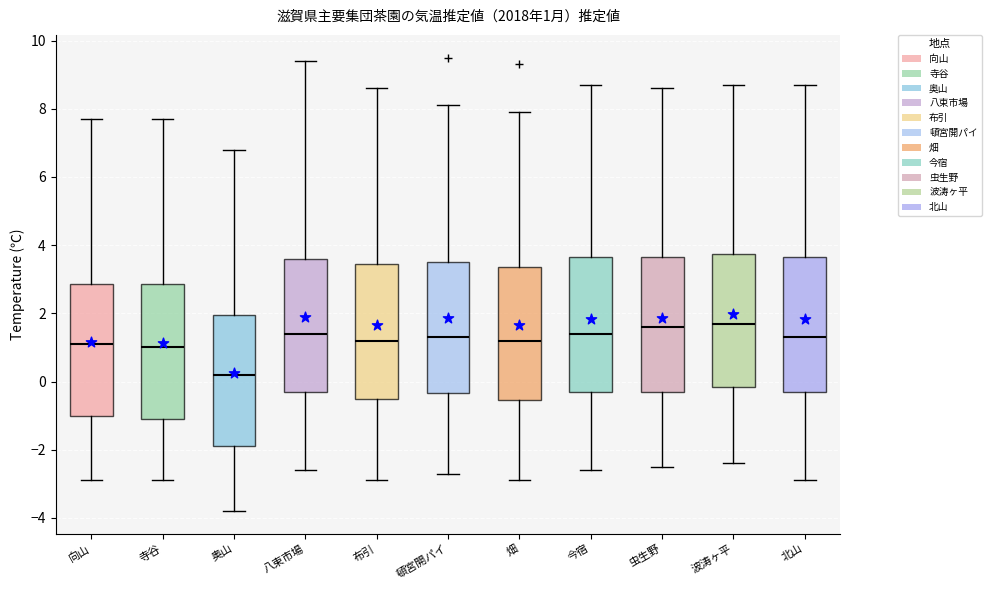

Which box's median line is the lowest?

奥山